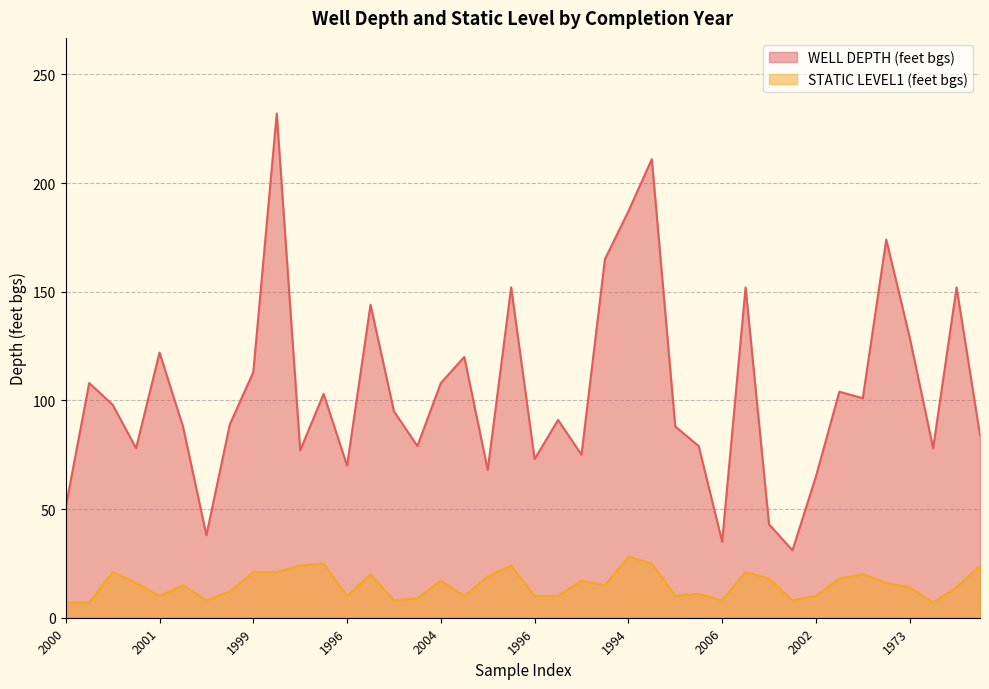

Rank the categories by WELL DEPTH (feet bgs) value from lowest to highest.

2006, 2006, 2006, 2000, 2000, 2002, 2000, 1996, 1996, 2007, 2001, 1999, 2004, 1999, 1999, 2004, 2005, 2003, 2000, 1997, 2003, 2000, 1999, 2009, 1999, 2003, 2004, 1999, 1999, 2001, 1973, 2002, 2000, 2001, 2001, 2003, 1999, 1994, 1996, 1997